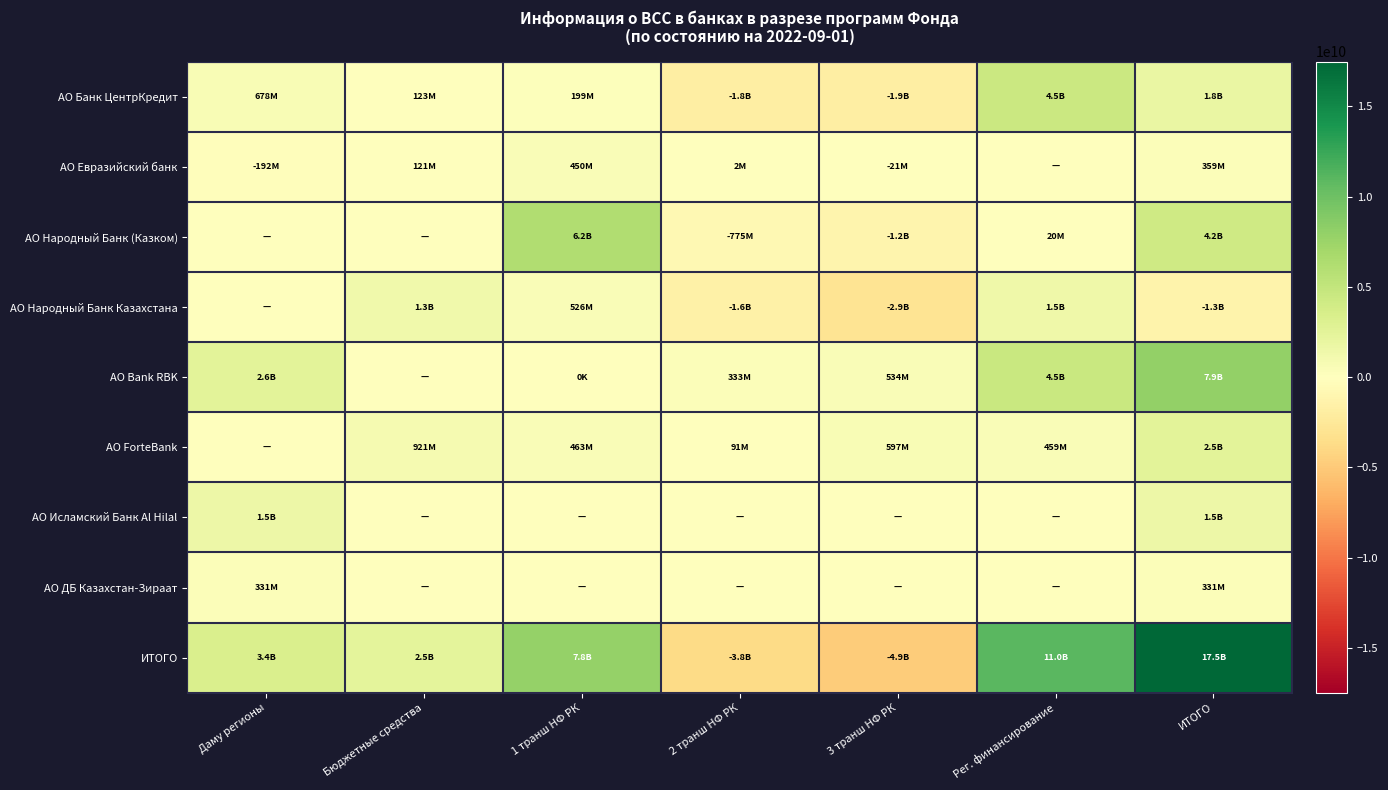

What is the spread (max minus min) of values at Рег. финансирование?

10967898735.0